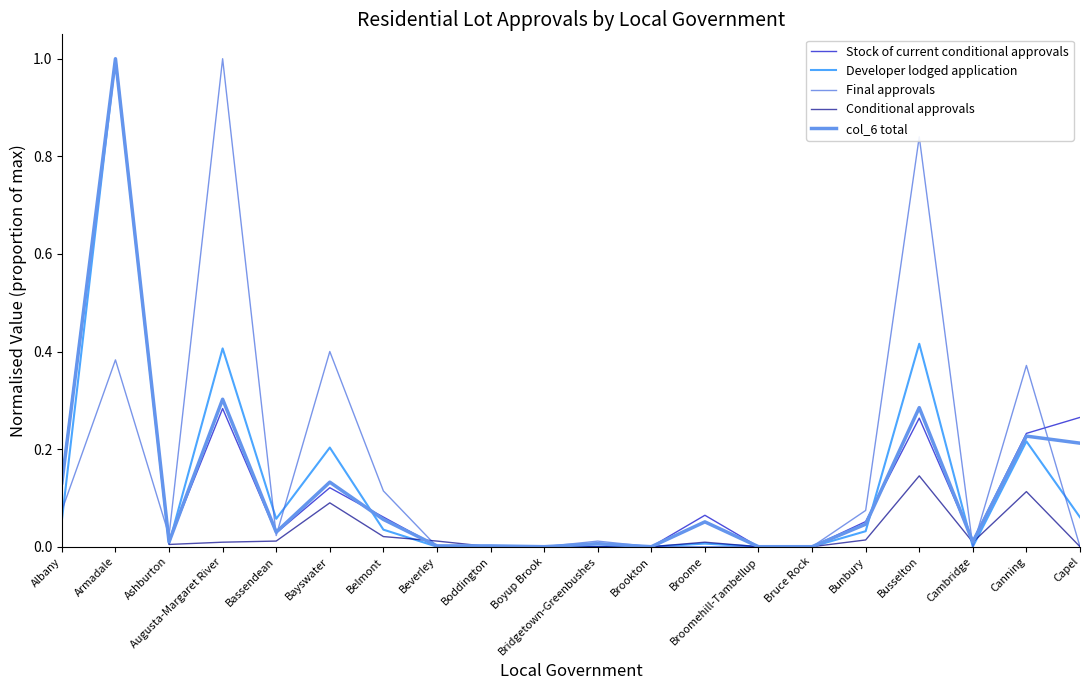

How many lines are shown in the chart?

5